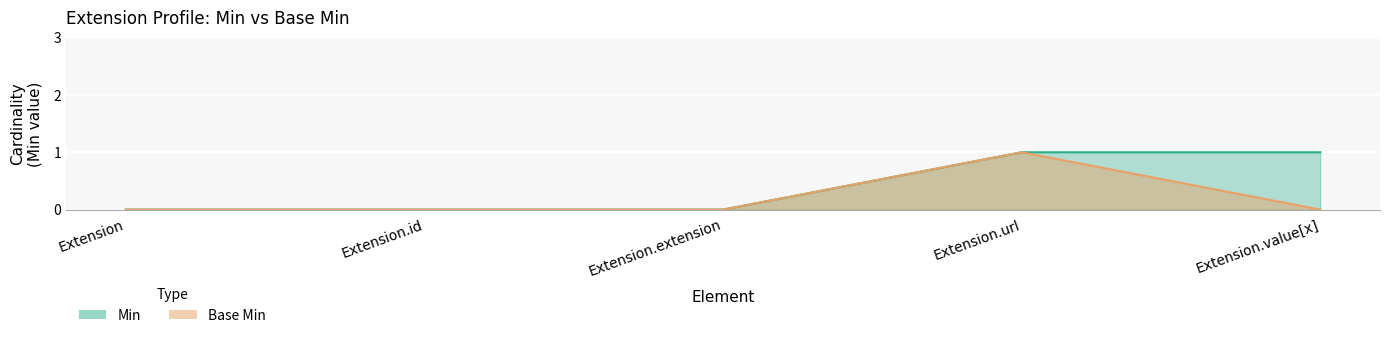

At how many categories does at least one series exceed 0?

2